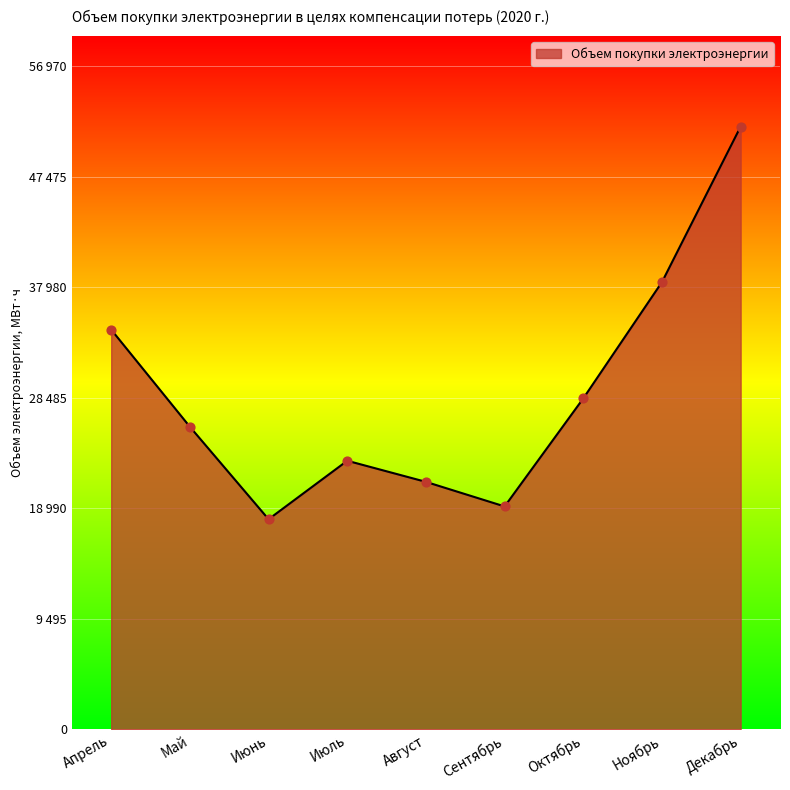

Does the chart have visible grid lines?

Yes